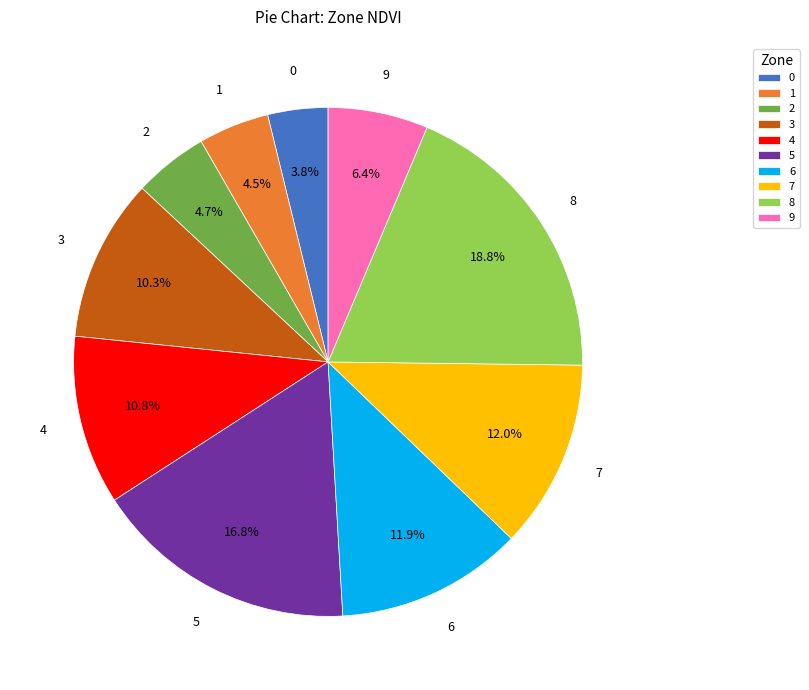

The 5 slice represents 17% of the pie. True or false?

True